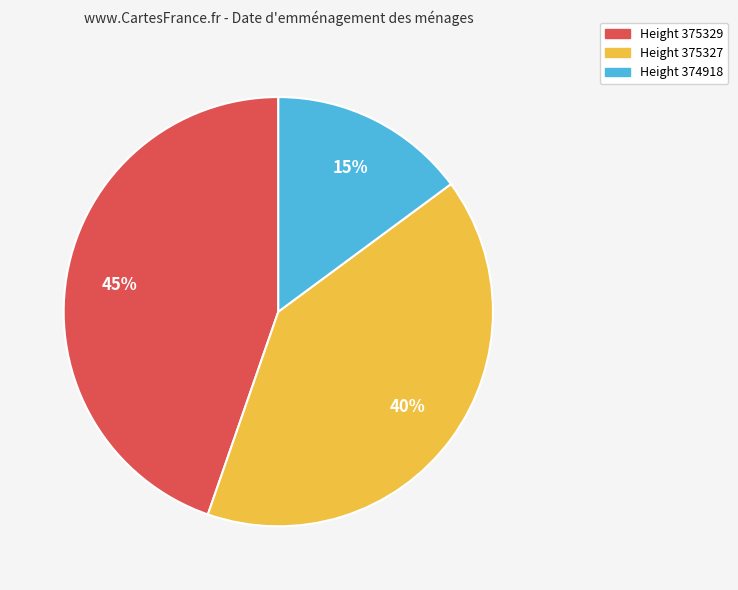

Is there a majority slice in this chart?

No